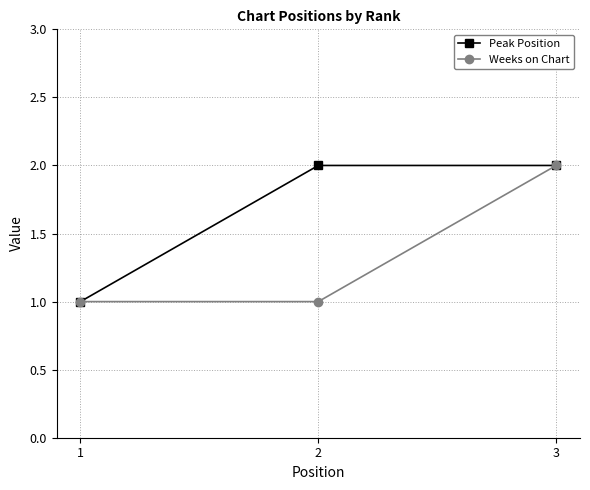

Is it true that Weeks on Chart equals 1 at 1?

True